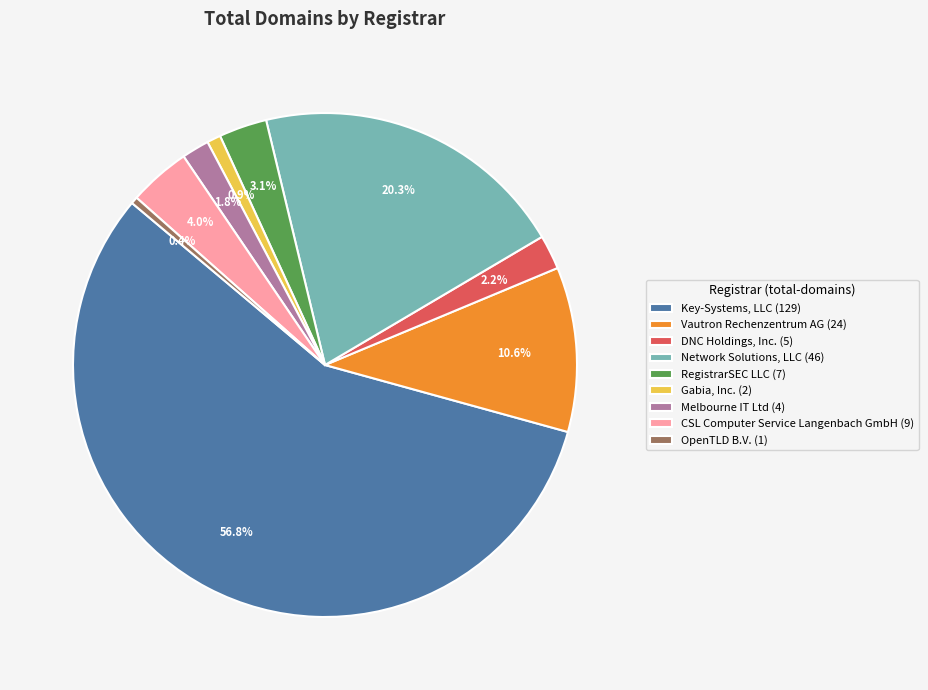

To the nearest percent, what is the average slice percentage?

11%